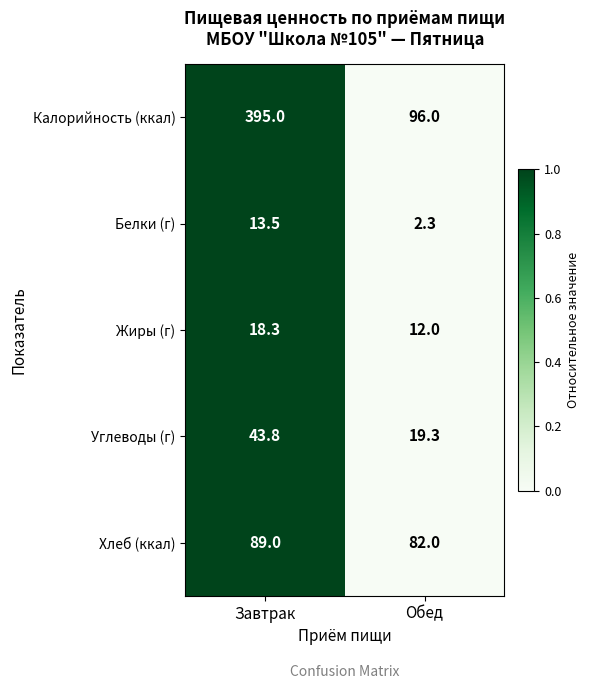

True or false: Калорийность (ккал) has a value of 167.3 at Завтрак.

False